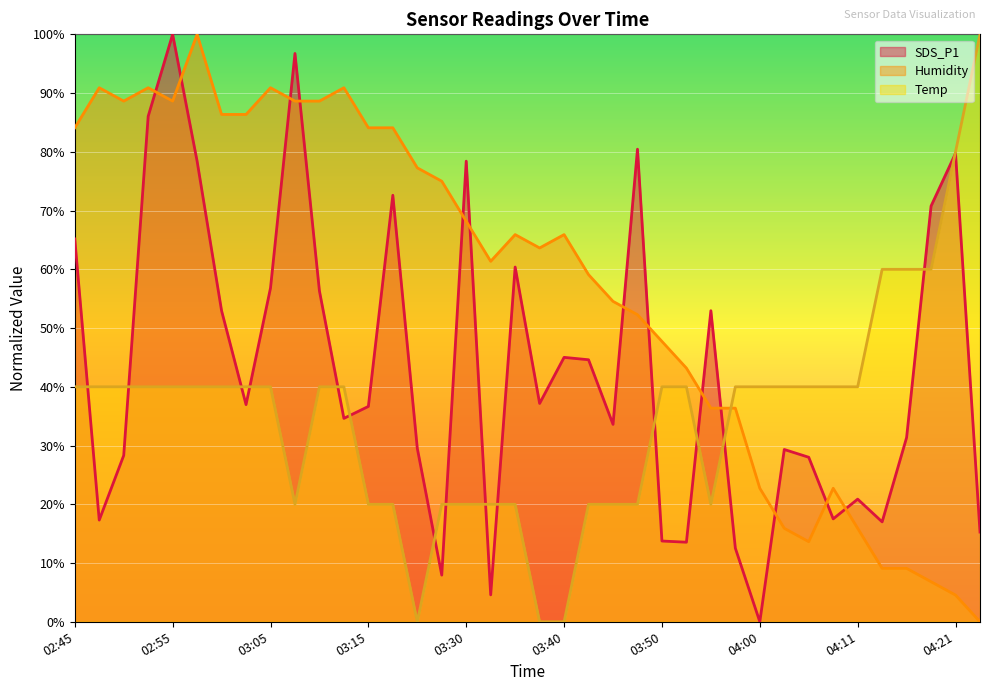

How many data points does each series have?

38